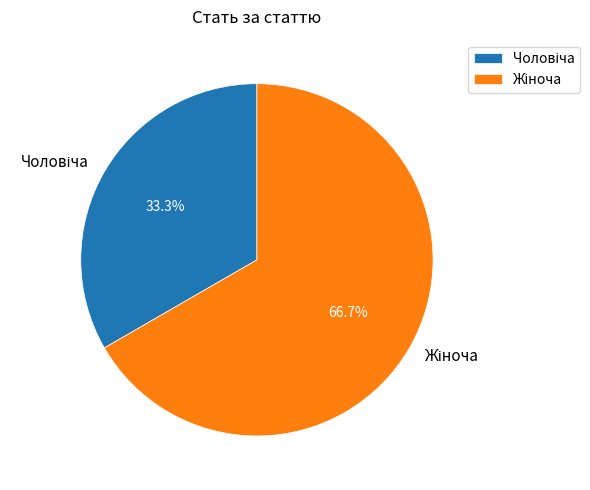

To the nearest percent, what is the difference between the largest and smallest slice percentages?

33%